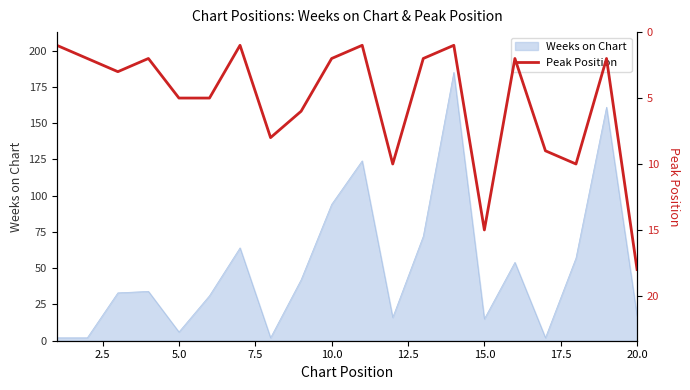

Is it true that Weeks on Chart equals 4 at 20.0?

False